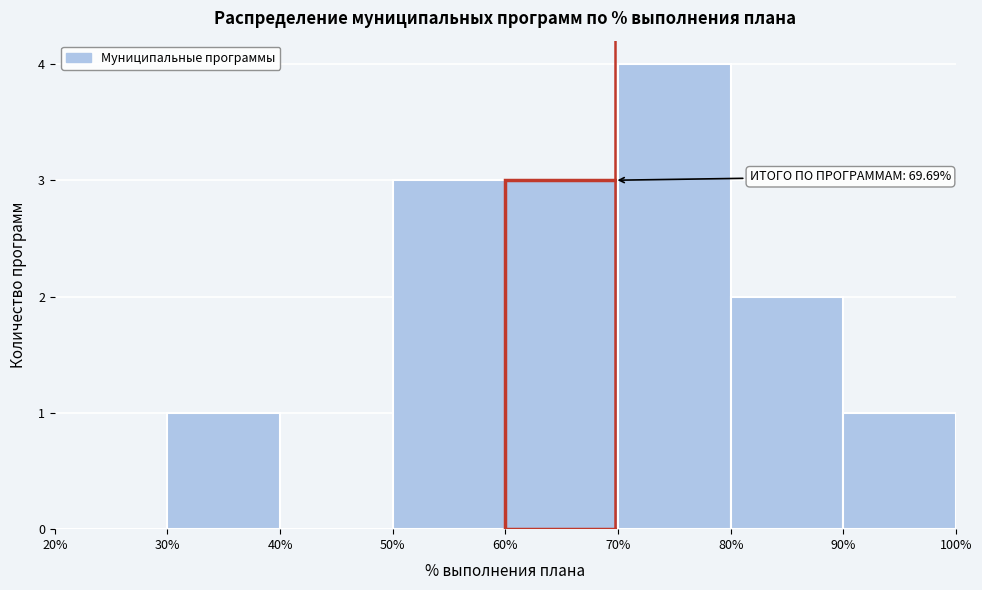

Over which range of the x-axis is the bar tallest?

70% to 80%